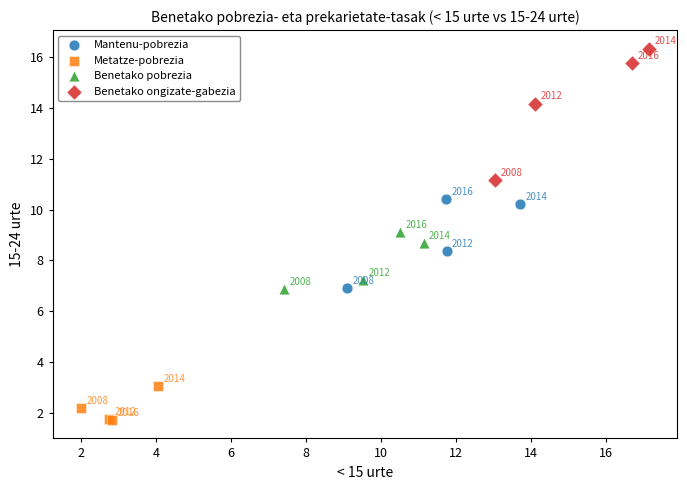

Which series contains the lowest Y value?

Metatze-pobrezia